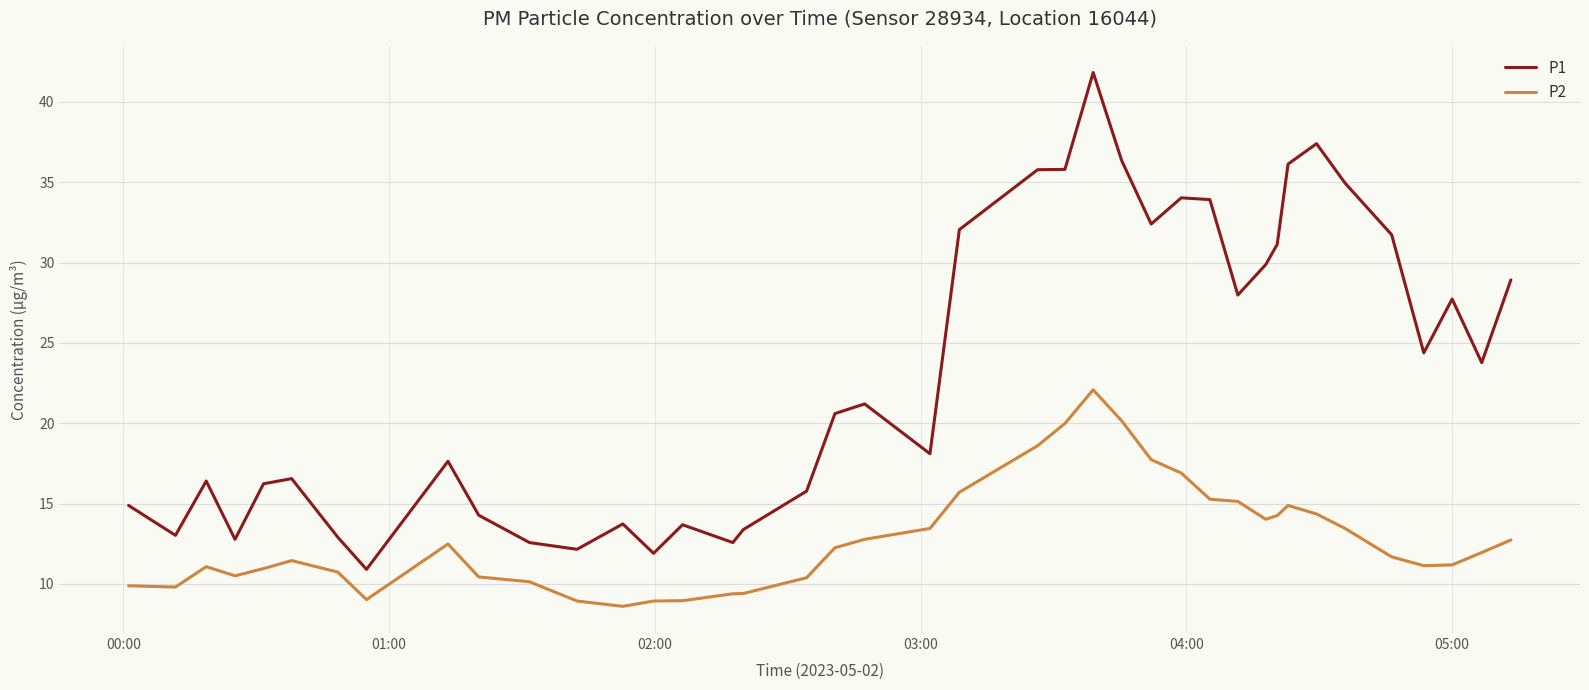

Which series has the largest total across all categories?

P1